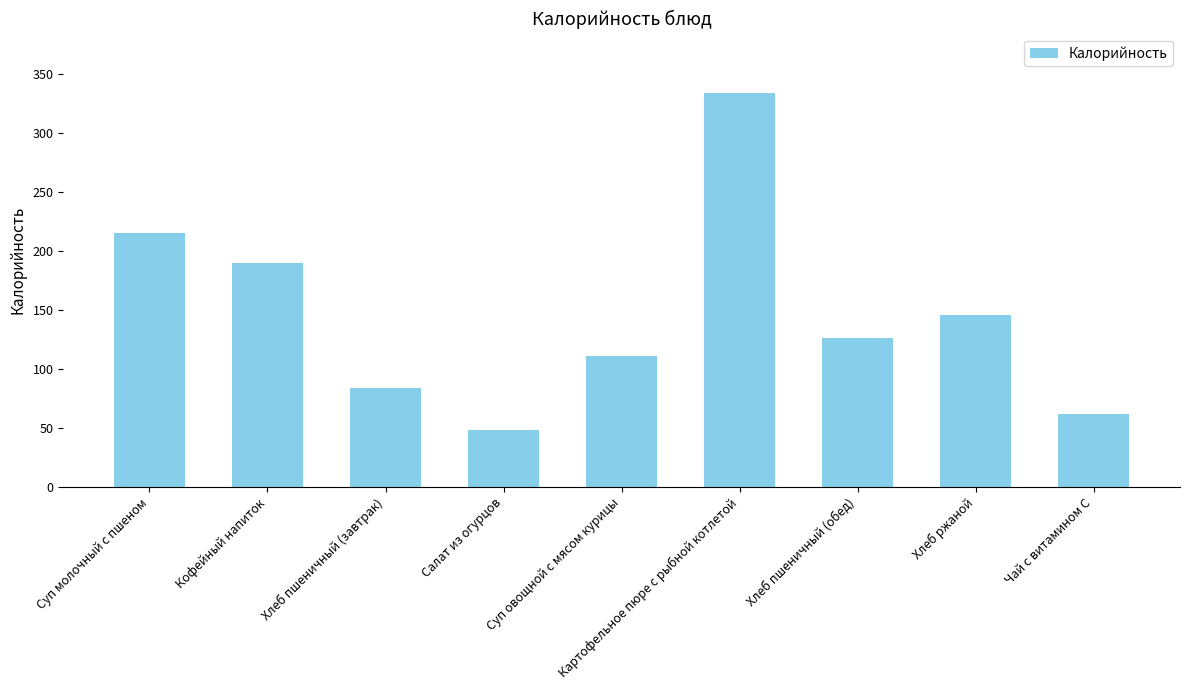

Rank the categories by value from lowest to highest.

Салат из огурцов, Чай с витамином С, Хлеб пшеничный (завтрак), Суп овощной с мясом курицы, Хлеб пшеничный (обед), Хлеб ржаной, Кофейный напиток, Суп молочный с пшеном, Картофельное пюре с рыбной котлетой